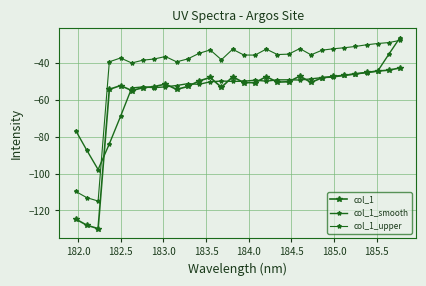

Reading left to right, transcribe all the data shown in this chart.

col_1: -124.7	-128.1	-129.9	-54.2	-52.1	-54.8	-53.3	-52.6	-51.3	-54.2	-52.6	-49.6	-47.7	-53.0	-47.3	-50.5	-50.5	-47.2	-50.2	-50.0	-47.0	-50.4	-47.8	-47.1	-46.5	-45.8	-44.9	-44.2	-43.7	-42.5
col_1_smooth: -76.5	-87.4	-97.8	-83.8	-68.8	-53.4	-52.8	-53.2	-52.8	-52.0	-51.1	-51.4	-50.0	-49.6	-49.8	-49.7	-49.2	-49.7	-49.0	-49.0	-49.1	-48.4	-47.7	-47.5	-46.4	-45.7	-45.0	-44.2	-35.1	-26.1
col_1_upper: -109.7	-113.1	-114.9	-39.2	-37.1	-39.8	-38.3	-37.6	-36.3	-39.2	-37.6	-34.6	-32.7	-38.0	-32.3	-35.5	-35.5	-32.2	-35.2	-35.0	-32.0	-35.4	-32.8	-32.1	-31.5	-30.8	-29.9	-29.2	-28.7	-27.5